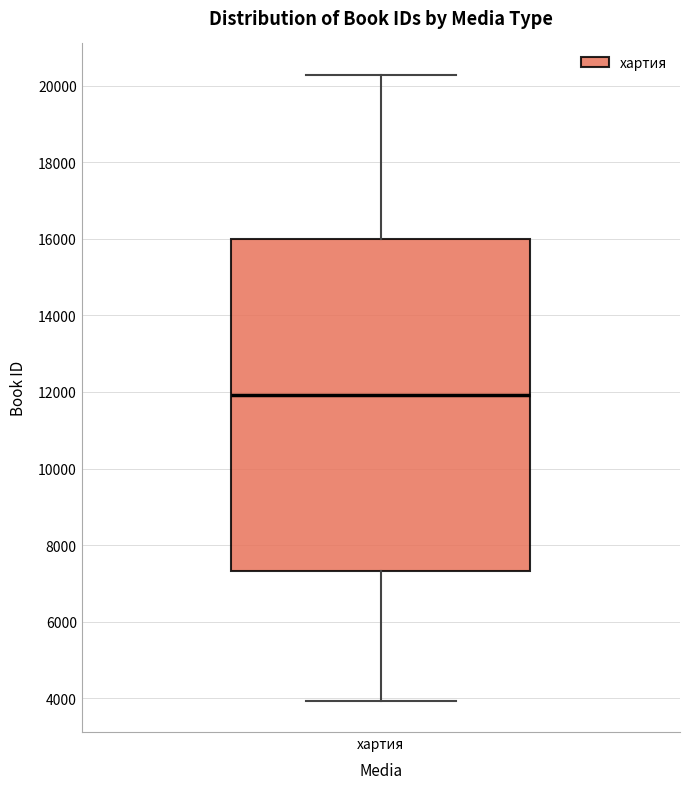

Transcribe this box plot: give where the median line is, the range the box spans, and where the two whiskers end, as read against the y-axis. The values are not printed on the chart, so give them approximately, as read against the axis.

median 12000, box 7400 to 16000, whiskers 4000 to 20200